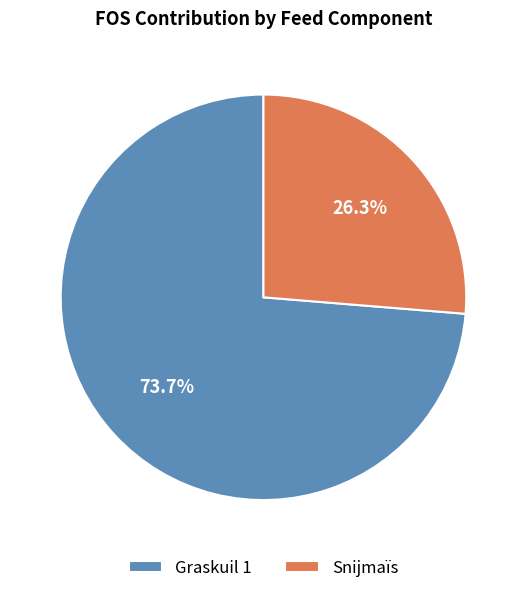

Is there any slice that represents more than half of the pie?

Yes